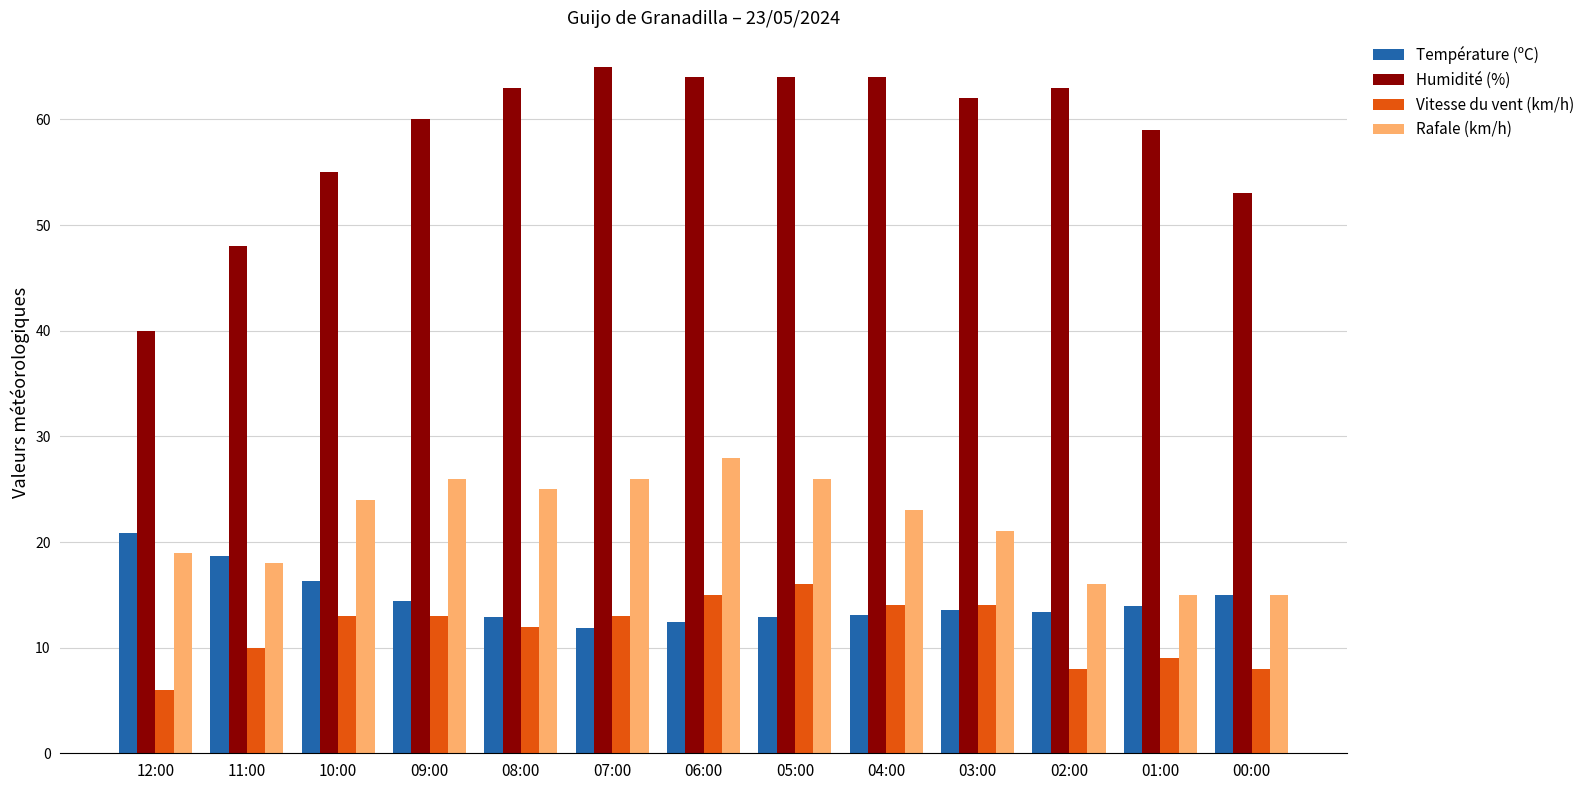

How many bars are there in each group?

4